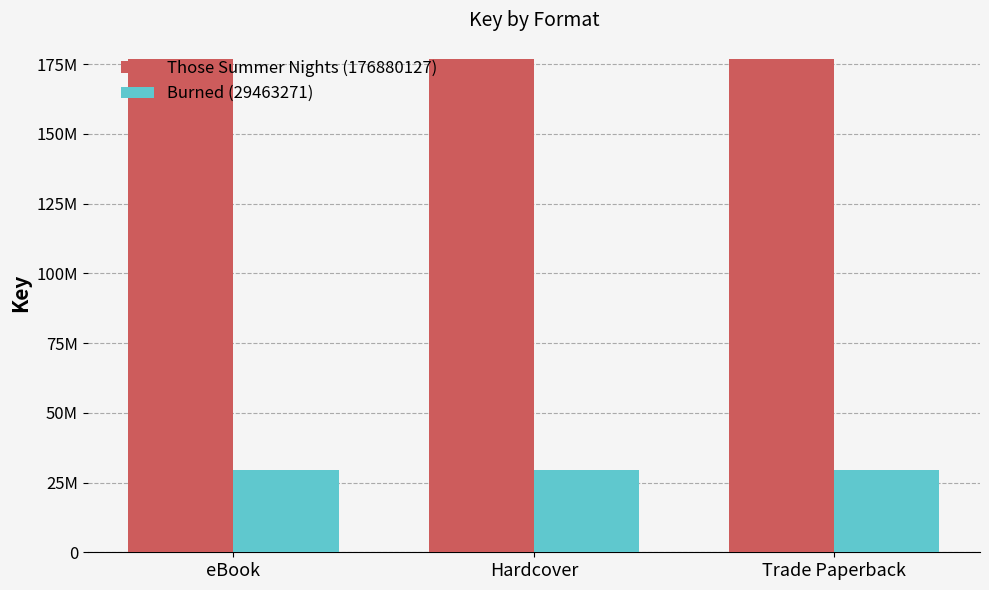

What are all the series names shown in the legend?

Those Summer Nights (176880127), Burned (29463271)